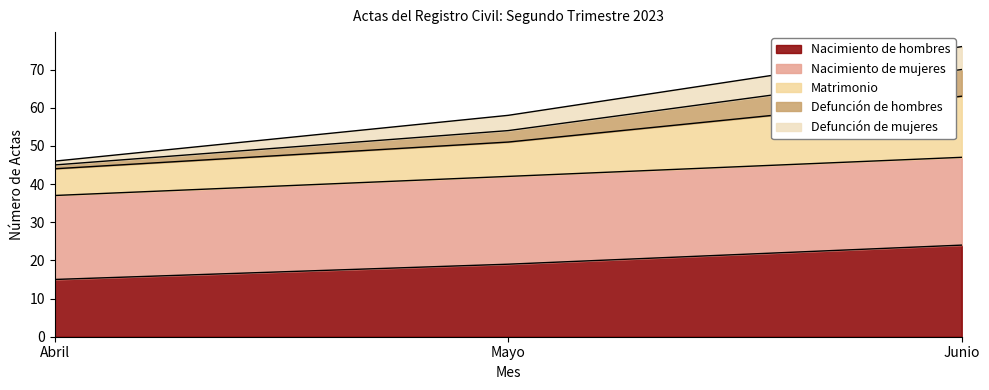

Which series has the widest spread of values?

Matrimonio